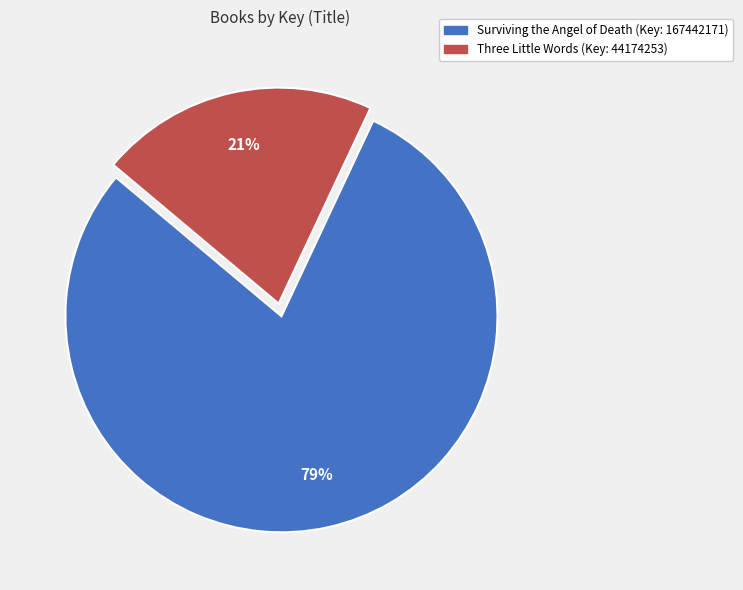

How many slices are in this pie chart?

2